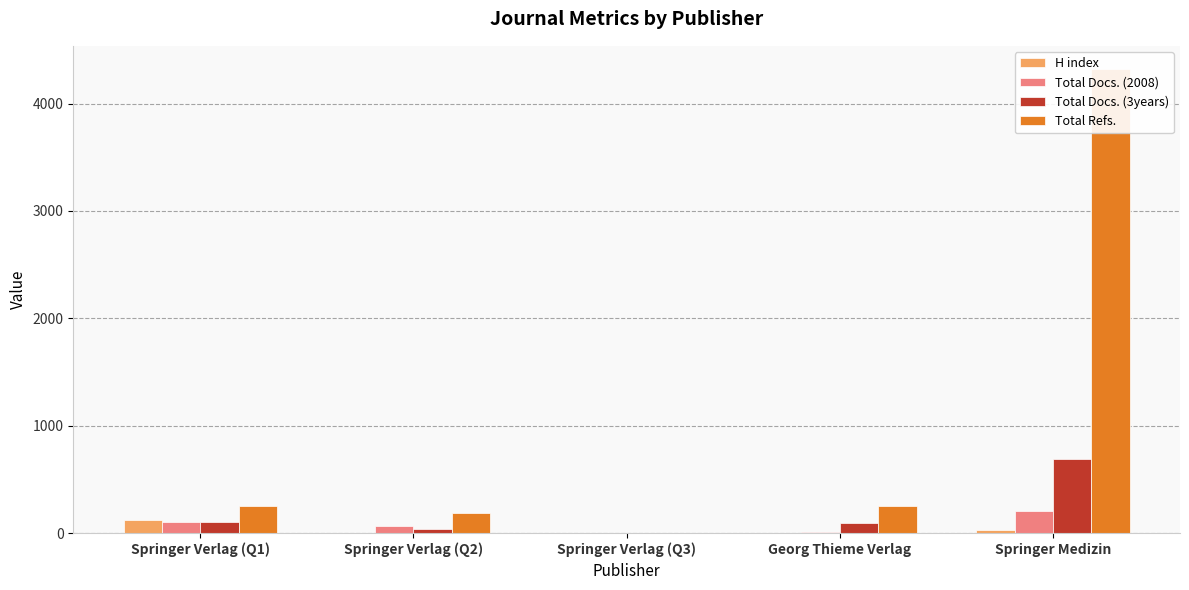

How many data points in Total Docs. (2008) are above 70?

2